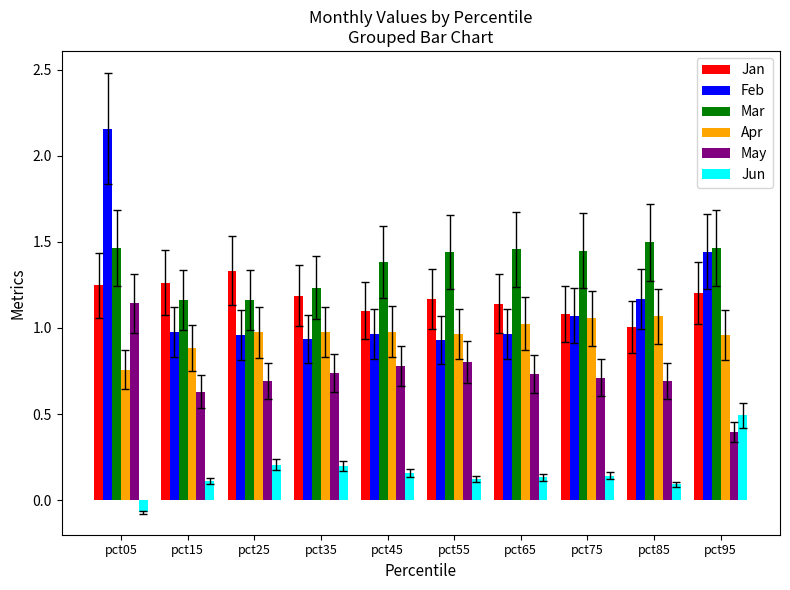

At which label is Jan closest to 1?

pct85